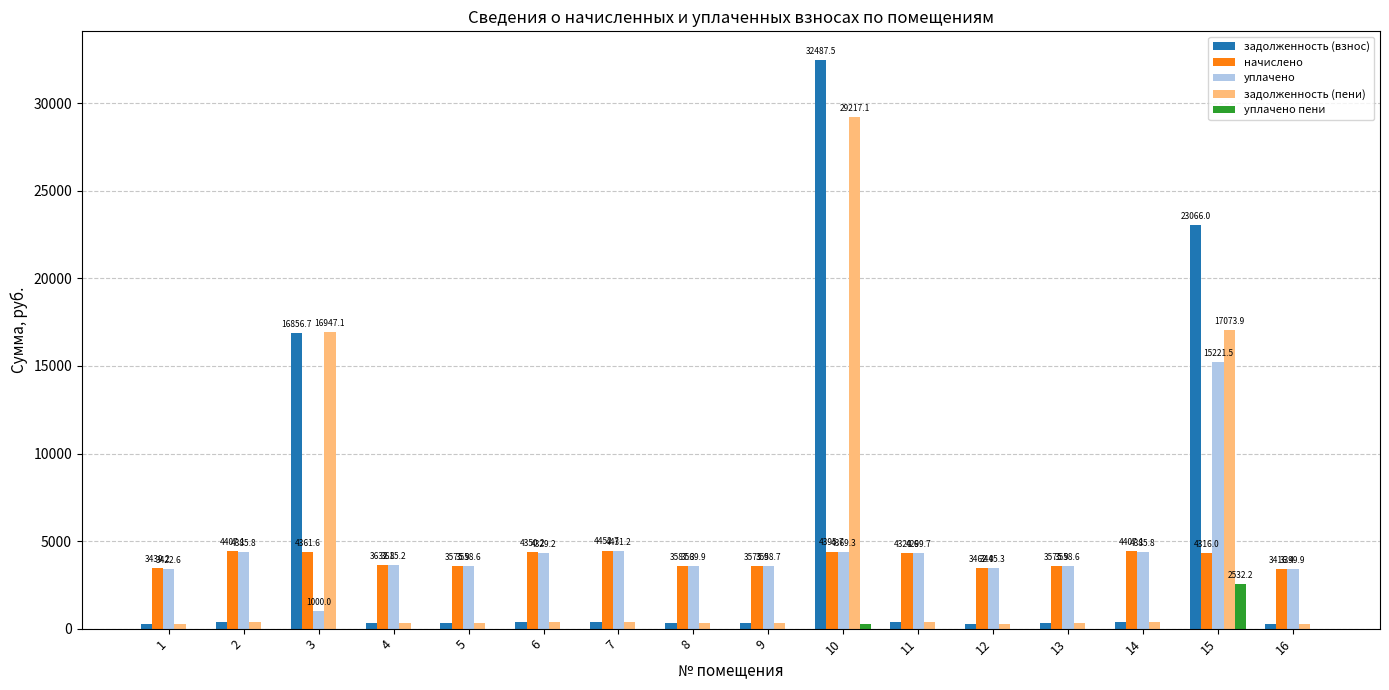

Is it true that уплачено equals 5193.9 at 12?

False